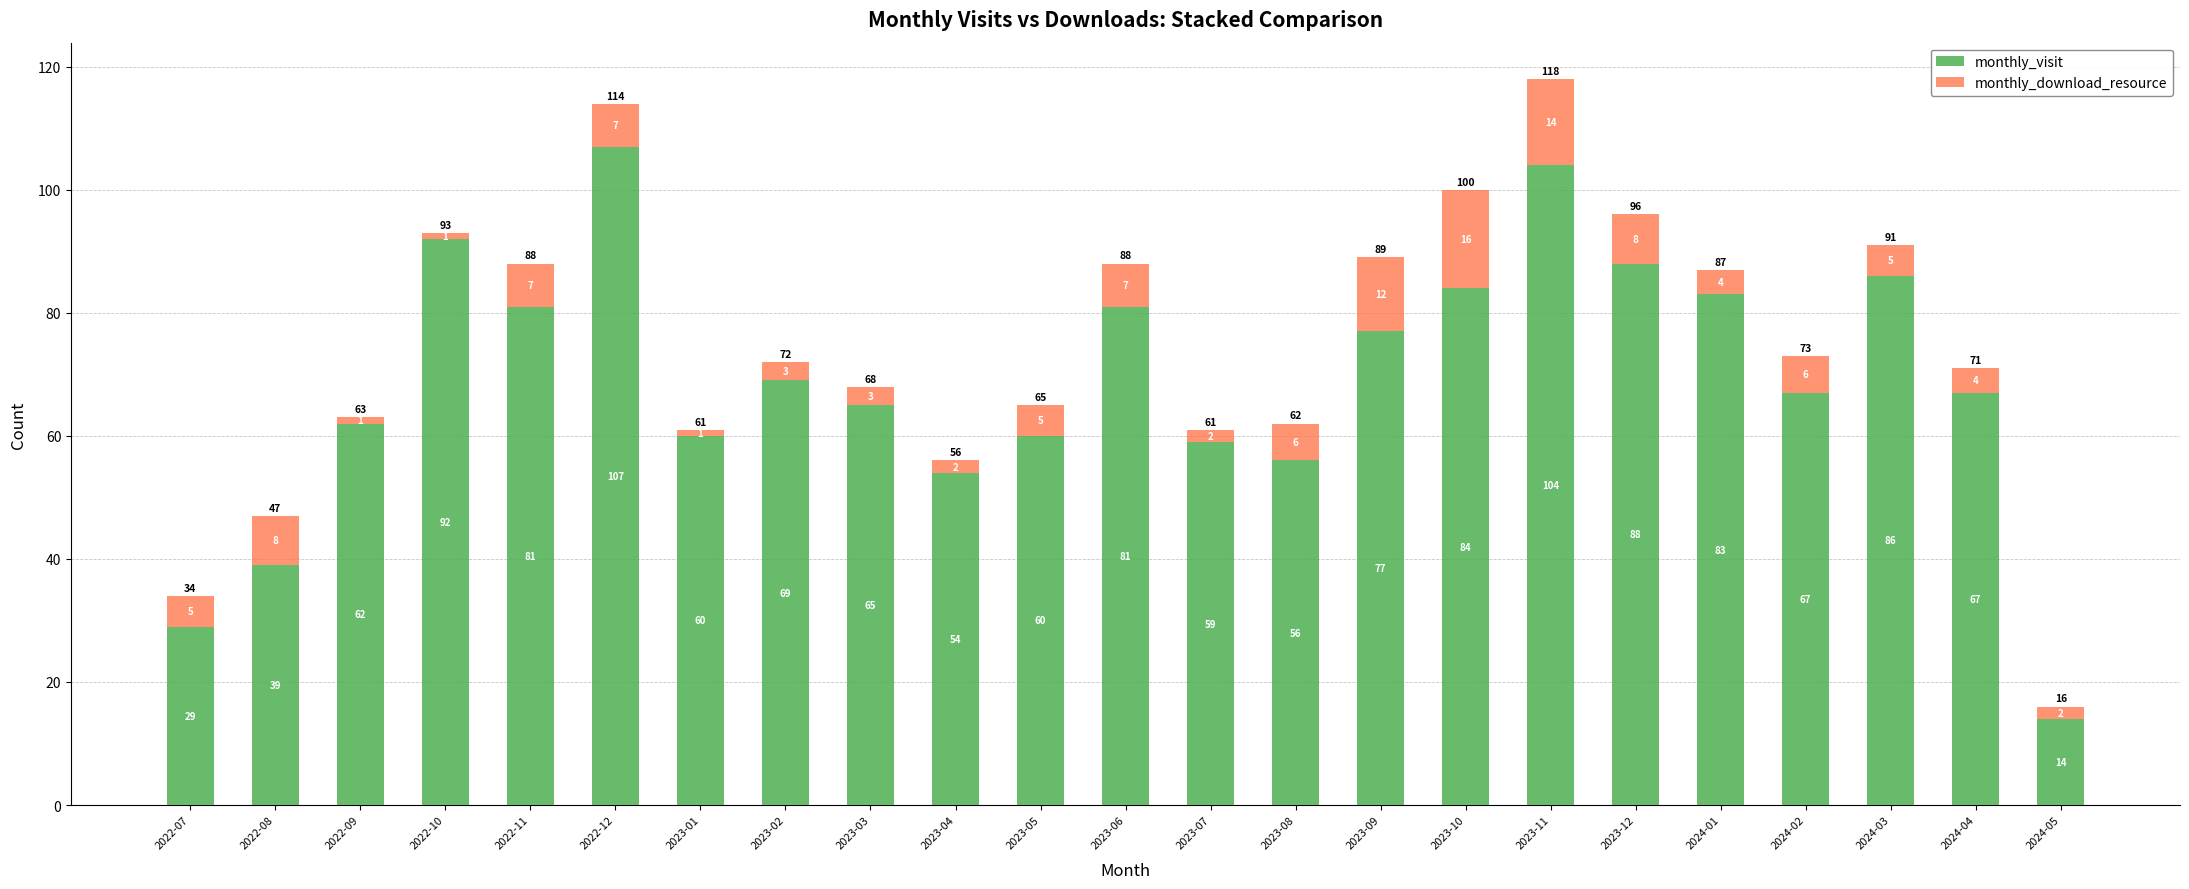

Which category has the lowest value in the monthly_visit series?

2024-05